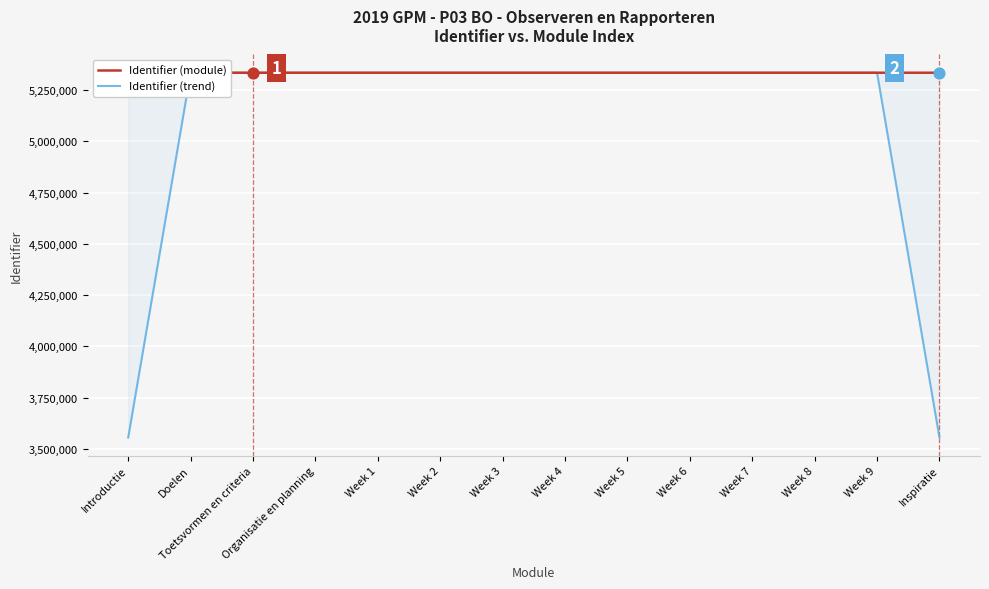

Which series has the largest total across all categories?

Identifier (module)